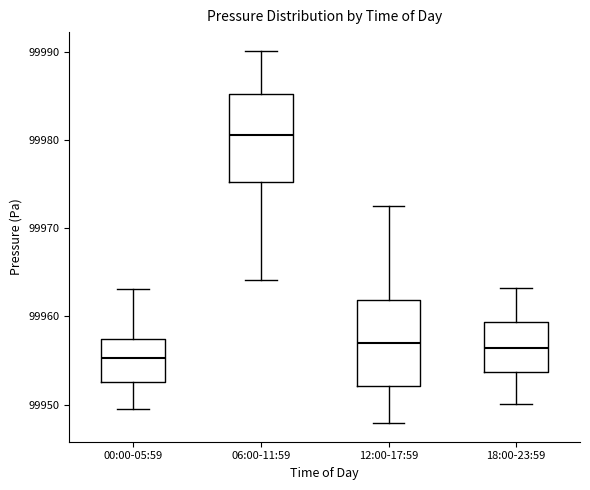

Which box's median line is the highest?

06:00-11:59